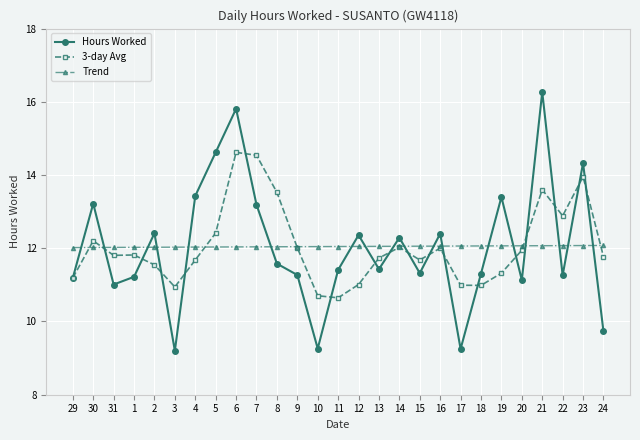

What position from the right is 17?

8